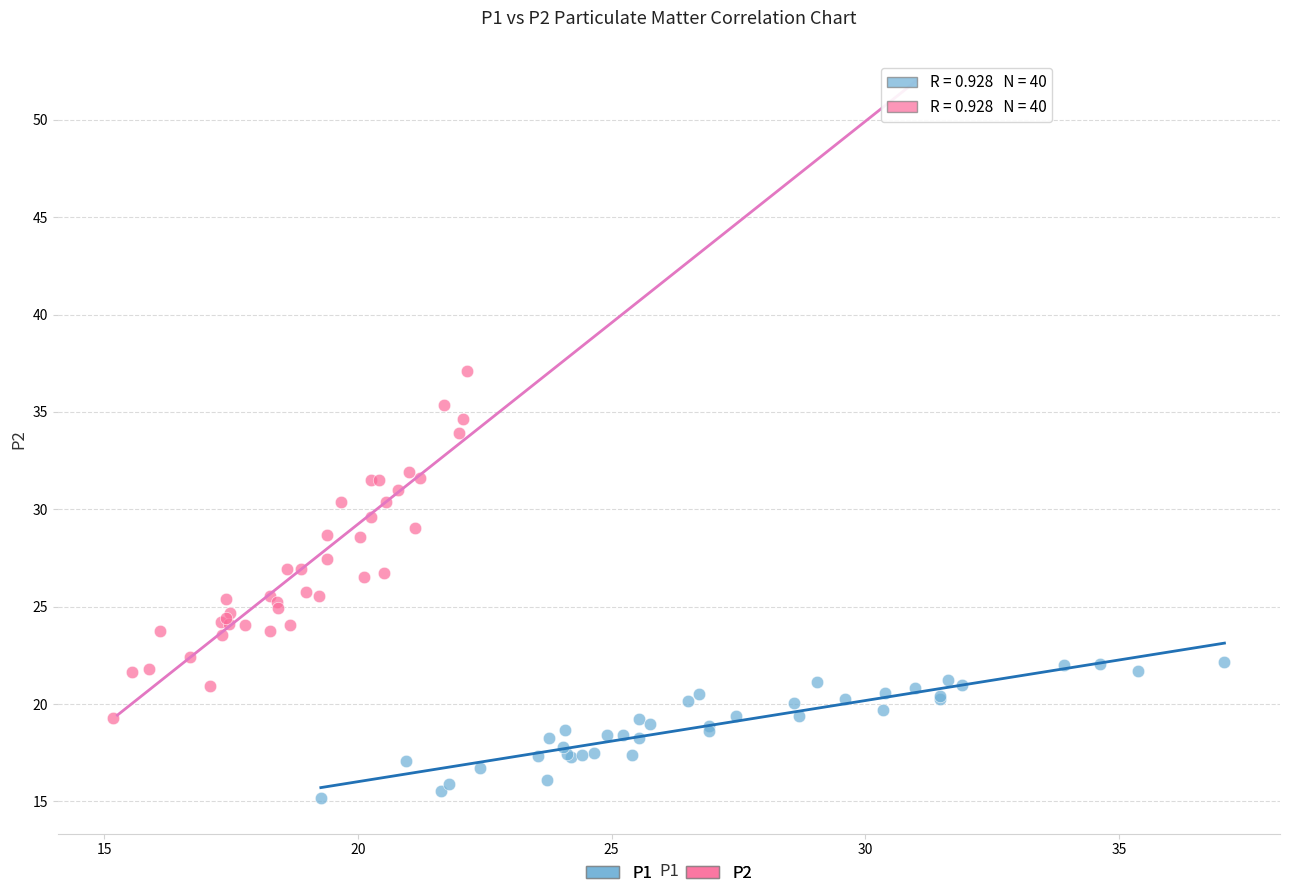

Which series contains the highest Y value?

P2